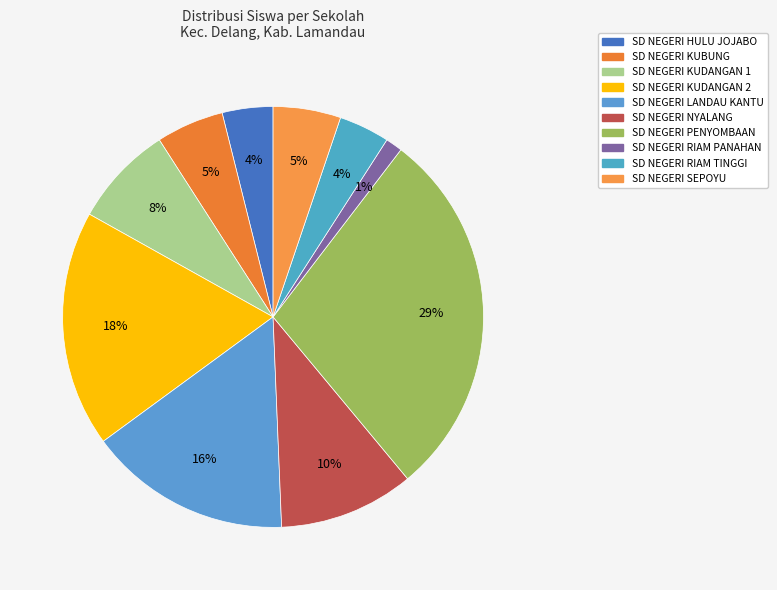

How many segments does this pie chart have?

10